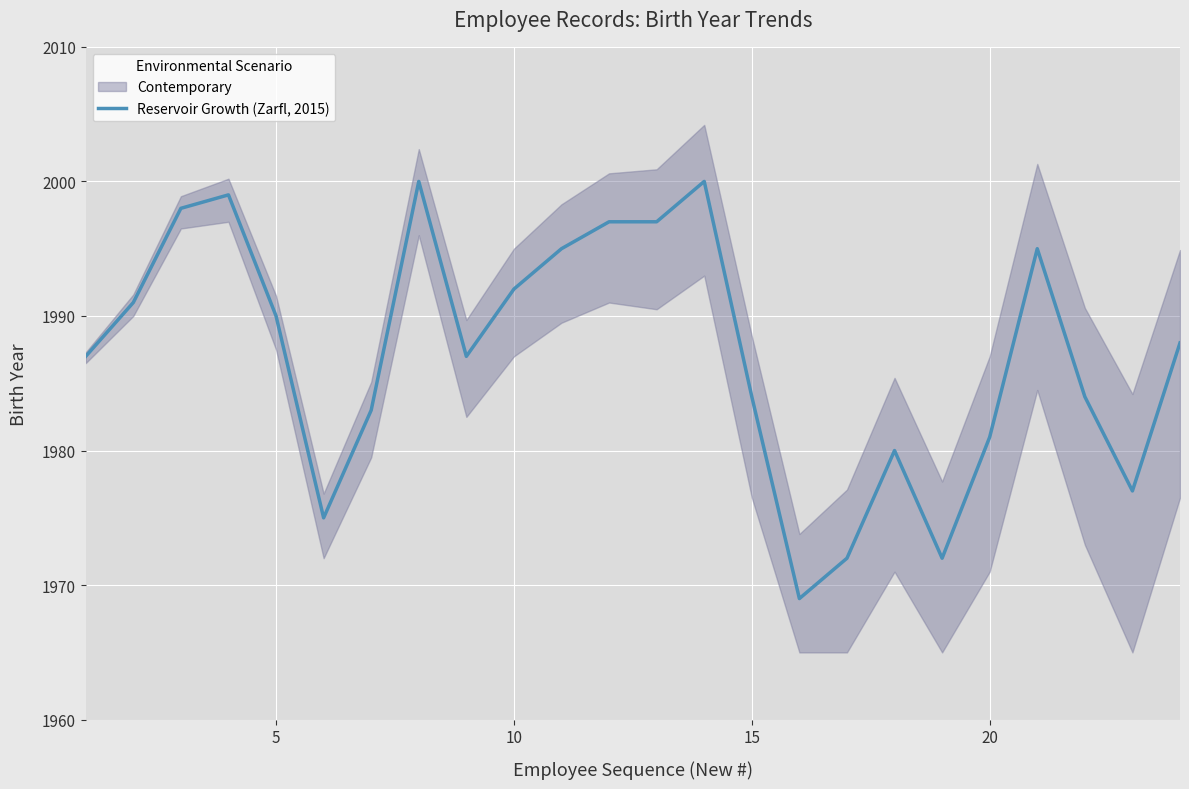

What is the value of the 4th point from the left?

1999